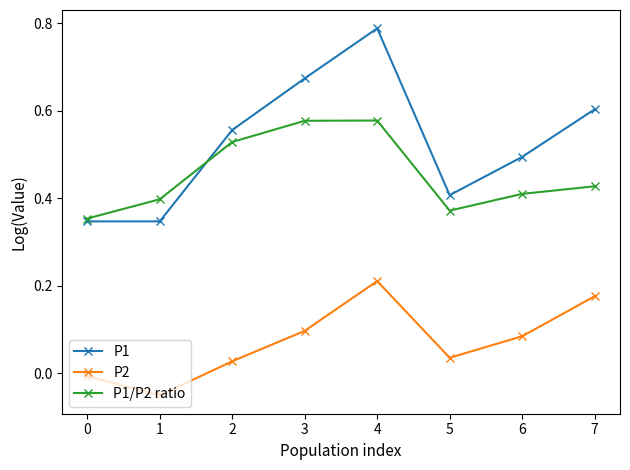

What is the sum of all P1 values?

4.2